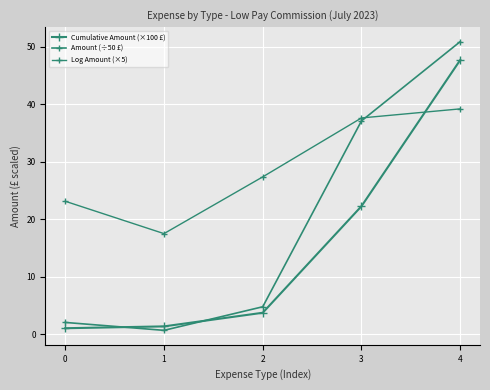

Reading right to left, what are all the values shown in this chart?

Cumulative Amount (×100 £): 47.7	22.3	3.7	1.3	1.0
Amount (÷50 £): 50.9	37.1	4.7	0.6	2.0
Log Amount (×5): 39.2	37.6	27.4	17.5	23.1